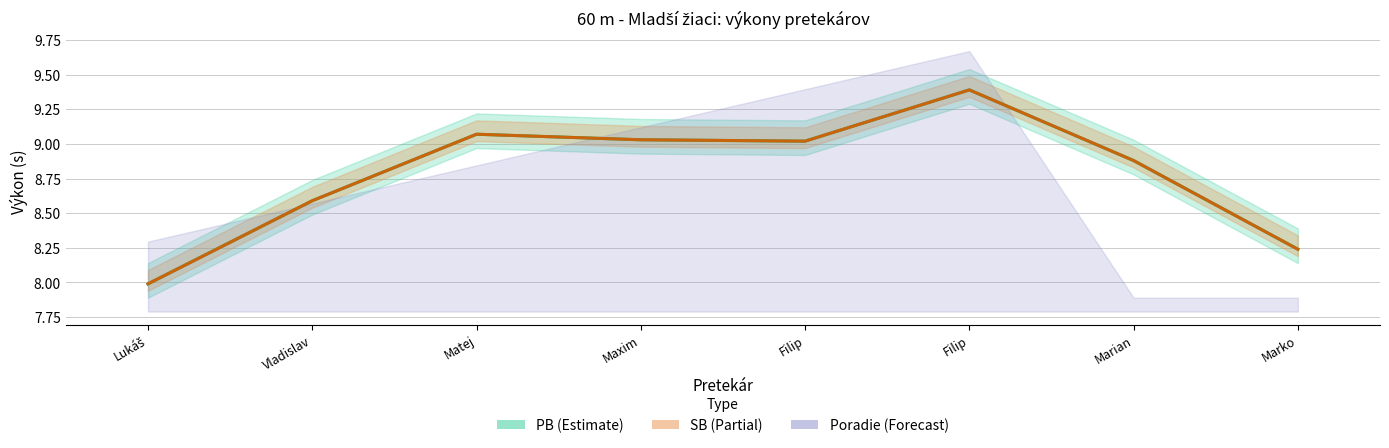

What is the label of the 1st point from the right?

Marko